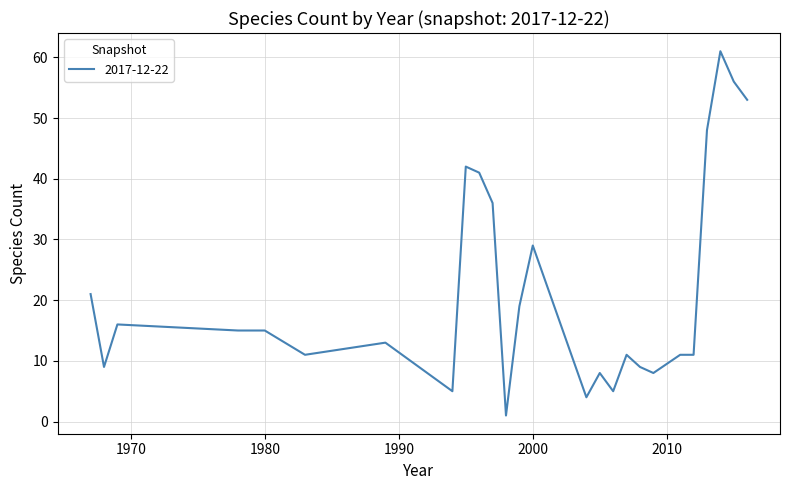

What is the maximum value shown in the chart?

61